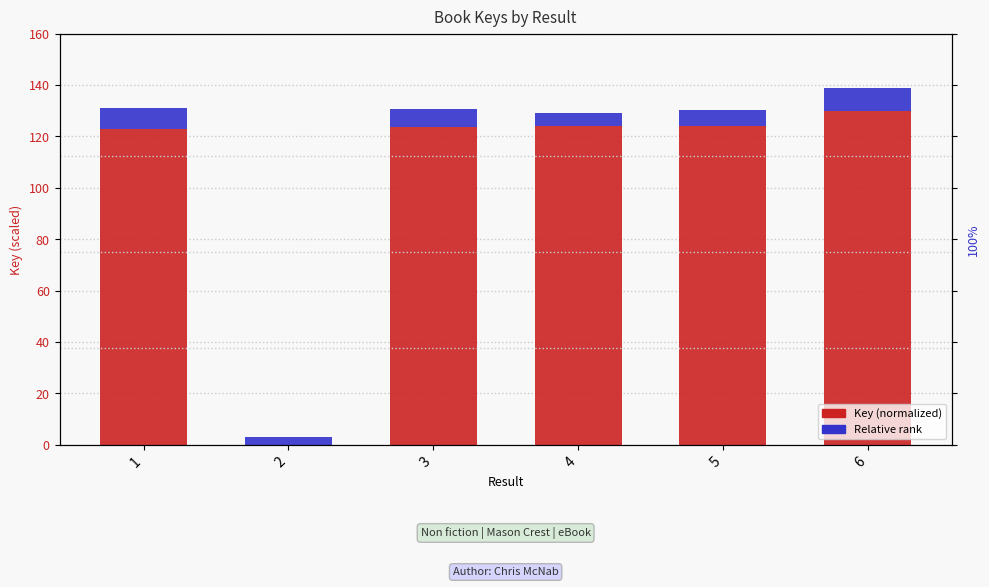

Reading left to right, extract all data points from this chart.

Key (normalized): 123.0	0.0	123.6	124.0	124.2	130.0
Relative rank: 8.0	3.0	7.0	5.0	6.0	9.0